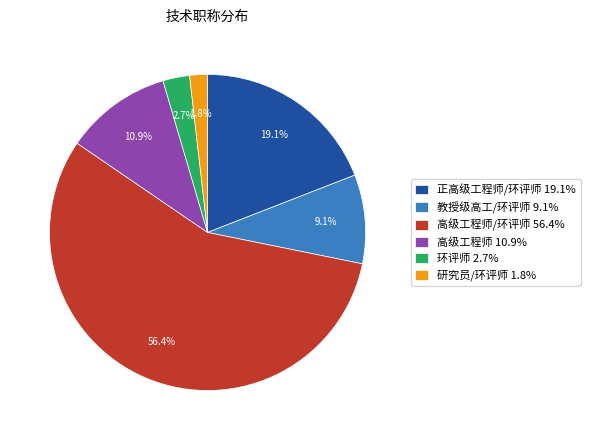

Which category has the smallest portion of the pie?

研究员/环评师 1.8%